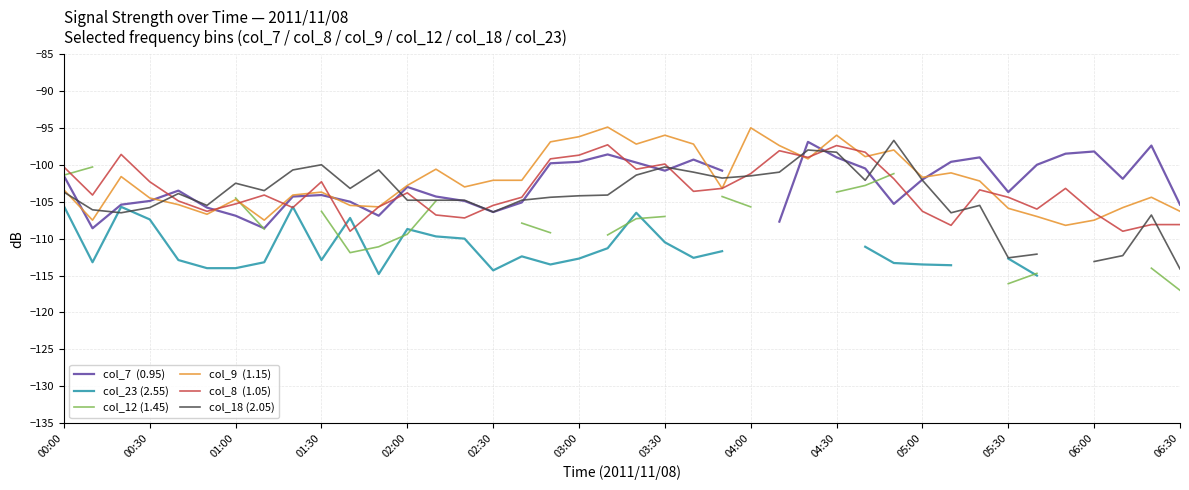

How many interior local peaks does the col_8  (1.05) series have?

10